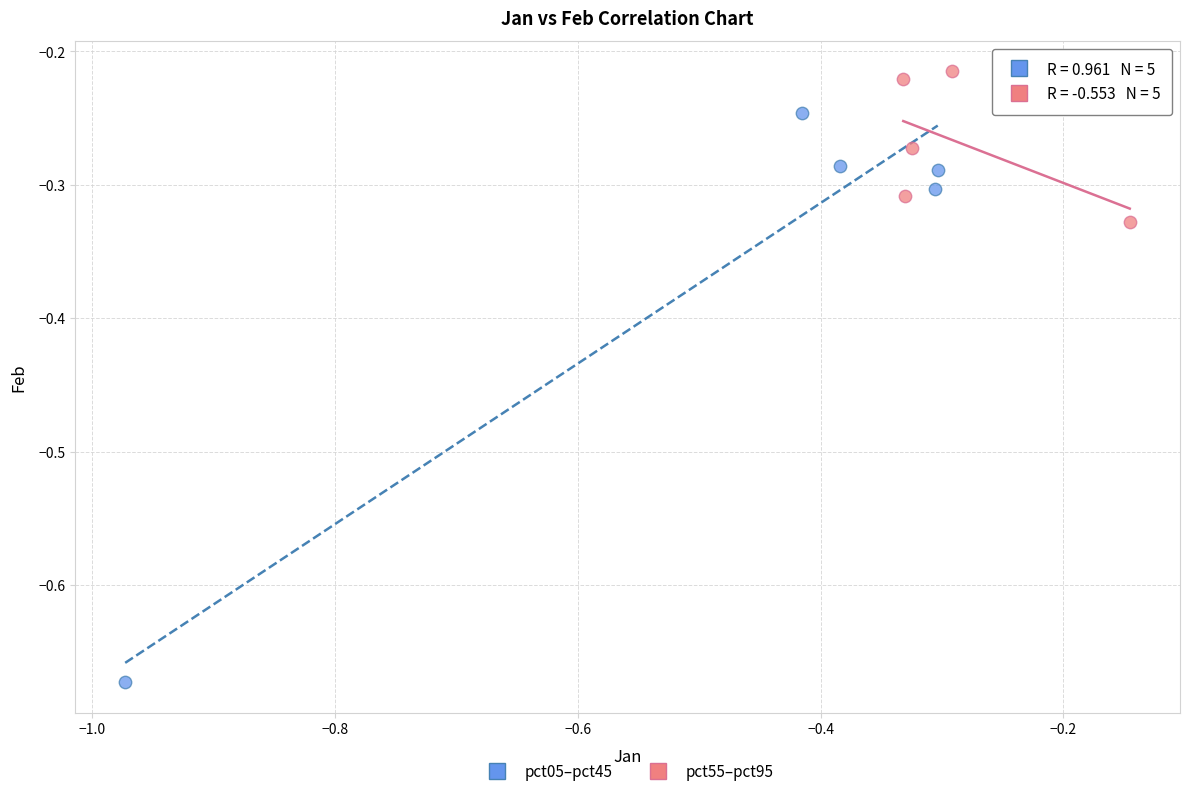

What are all the series names shown in the legend?

pct05–pct45, pct55–pct95